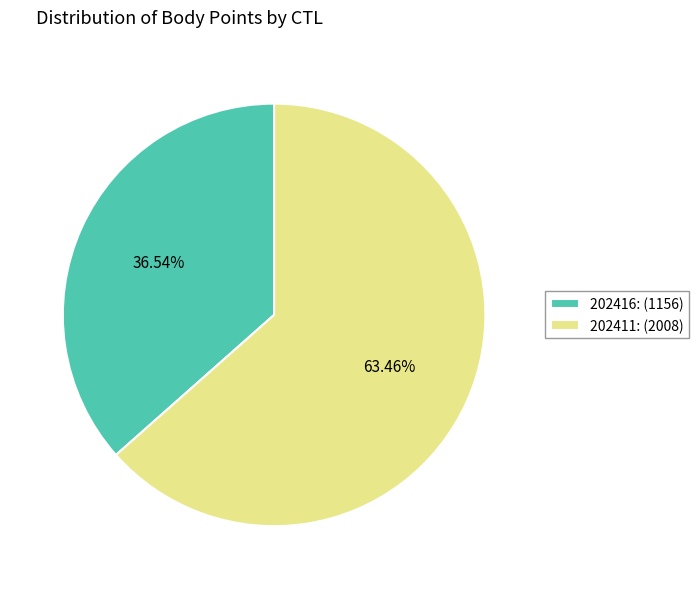

Does 202416 account for over 50% of the chart?

No